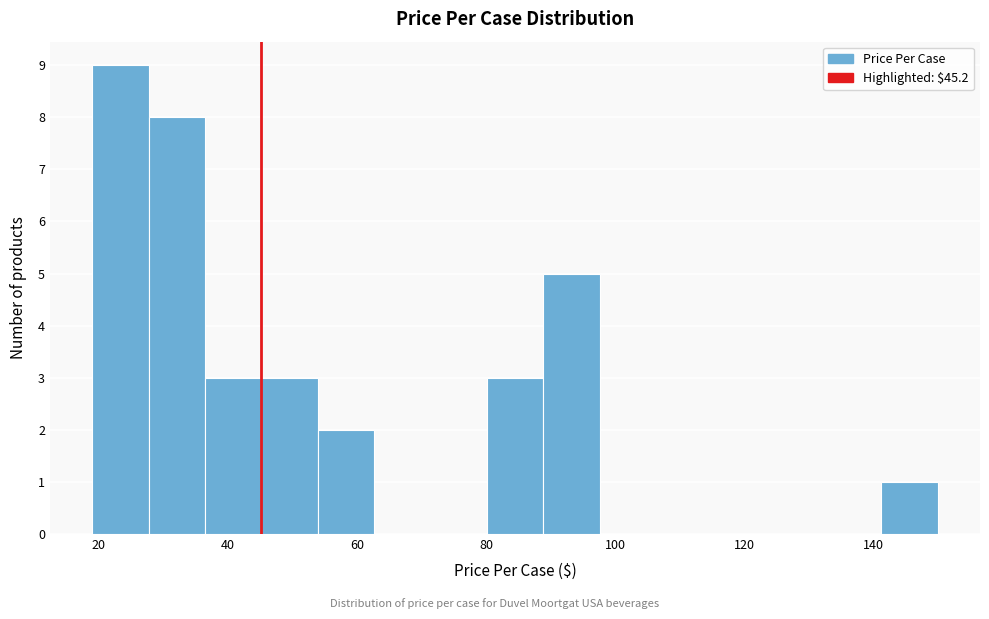

What is the height of the bar covering 28 to 36 on the x-axis? Neither the bar edges nor the heights are printed on the chart, so give them approximately, as read against the axes.

8